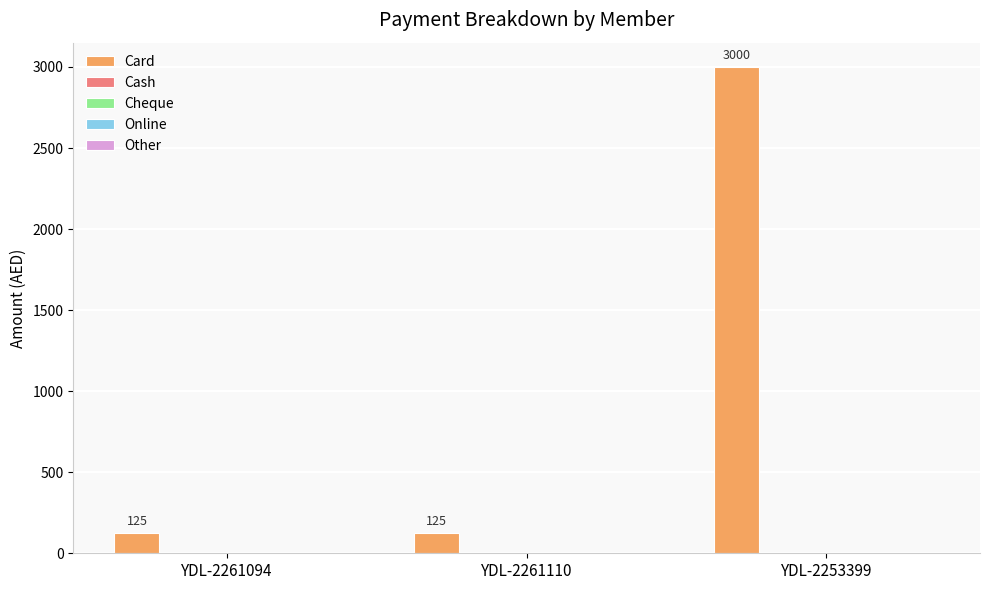

Count the values in the range 125 to 3000.

3